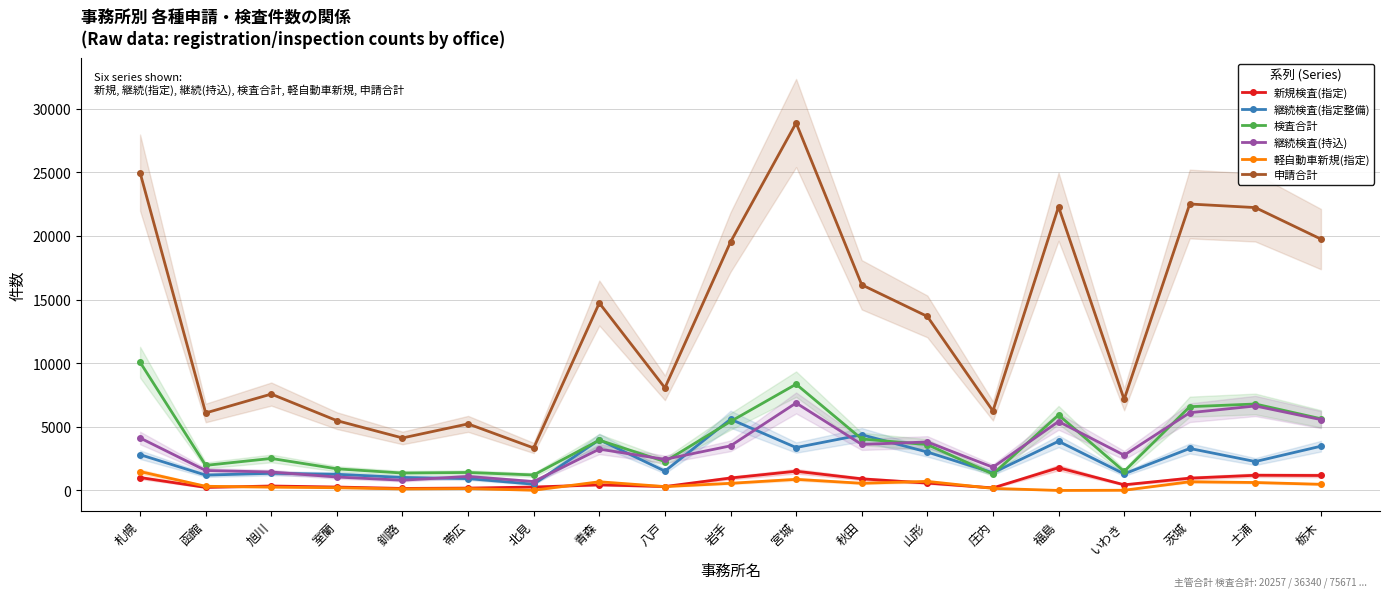

Reading left to right, what are all the values shown in this chart?

新規検査(指定): 札幌=1014	函館=238	旭川=350	室蘭=269	釧路=158	帯広=185	北見=269	青森=438	八戸=307	岩手=978	宮城=1509	秋田=913	山形=579	庄内=200	福島=1786	いわき=443	茨城=966	土浦=1192	栃木=1175
継続検査(指定整備): 札幌=2811	函館=1204	旭川=1347	室蘭=1270	釧路=1022	帯広=929	北見=491	青森=3983	八戸=1518	岩手=5596	宮城=3370	秋田=4378	山形=3017	庄内=1389	福島=3863	いわき=1302	茨城=3299	土浦=2270	栃木=3477
検査合計: 札幌=10077	函館=1970	旭川=2515	室蘭=1698	釧路=1368	帯広=1412	北見=1217	青森=3949	八戸=2269	岩手=5418	宮城=8350	秋田=4046	山形=3601	庄内=1284	福島=5929	いわき=1494	茨城=6581	土浦=6793	栃木=5633
継続検査(持込): 札幌=4123	函館=1569	旭川=1449	室蘭=1053	釧路=805	帯広=1102	北見=698	青森=3245	八戸=2445	岩手=3504	宮城=6874	秋田=3617	山形=3809	庄内=1823	福島=5417	いわき=2771	茨城=6109	土浦=6637	栃木=5566
軽自動車新規(指定): 札幌=1483	函館=328	旭川=261	室蘭=214	釧路=120	帯広=146	北見=17	青森=682	八戸=303	岩手=561	宮城=874	秋田=564	山形=712	庄内=162	福島=1	いわき=15	茨城=683	土浦=624	栃木=483
申請合計: 札幌=24972	函館=6089	旭川=7572	室蘭=5485	釧路=4125	帯広=5230	北見=3338	青森=14728	八戸=8062	岩手=19519	宮城=28874	秋田=16159	山形=13675	庄内=6243	福島=22292	いわき=7153	茨城=22507	土浦=22226	栃木=19750